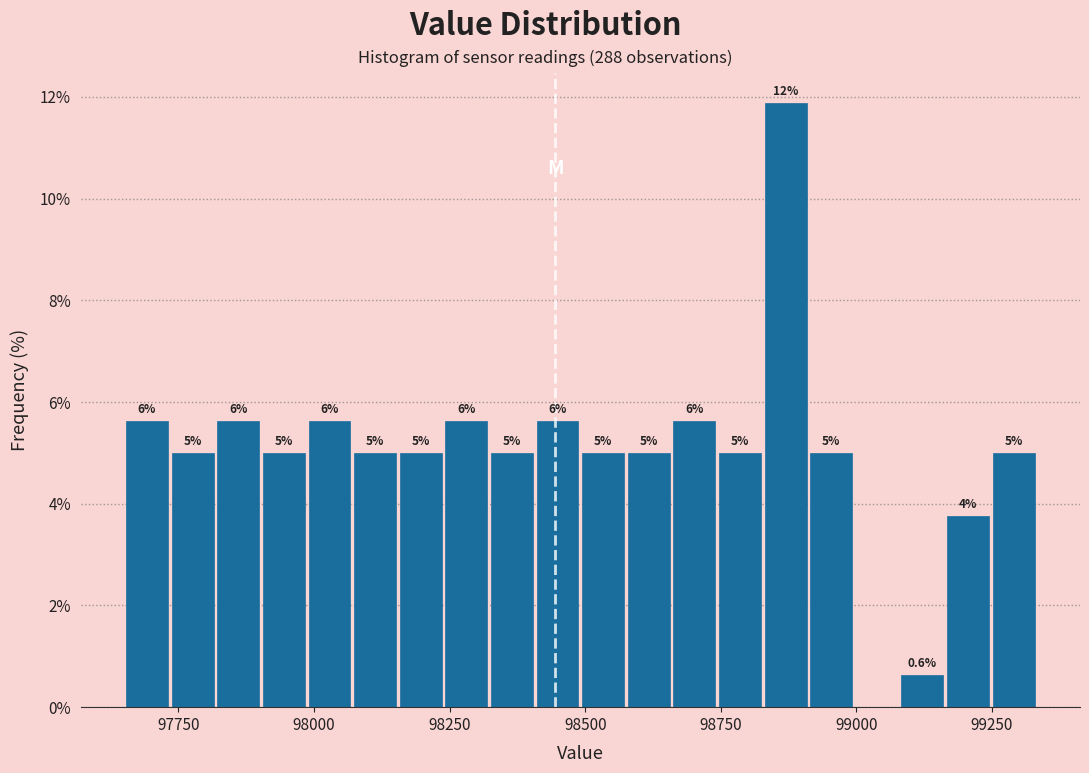

Around what value on the x-axis is the tallest bar? Give the approximate position of its centre, as read against the axis.

98850